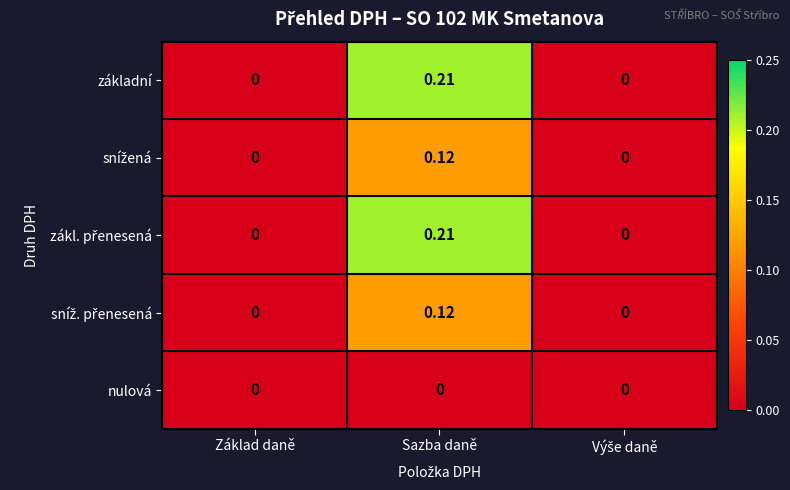

At which category is the sum across all series the highest?

Sazba daně